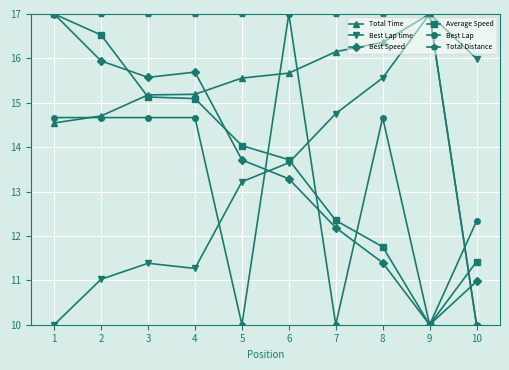

Reading left to right, what are all the values shown in this chart?

Total Time: 14.5	14.7	15.2	15.2	15.6	15.7	16.2	16.4	17.0	10.0
Best Lap time: 10.0	11.0	11.4	11.3	13.2	13.6	14.8	15.6	17.0	16.0
Best Speed: 17.0	15.9	15.6	15.7	13.7	13.3	12.2	11.4	10.0	11.0
Average Speed: 17.0	16.5	15.1	15.1	14.0	13.7	12.3	11.8	10.0	11.4
Best Lap: 14.7	14.7	14.7	14.7	10.0	17.0	10.0	14.7	10.0	12.3
Total Distance: 17.0	17.0	17.0	17.0	17.0	17.0	17.0	17.0	17.0	10.0